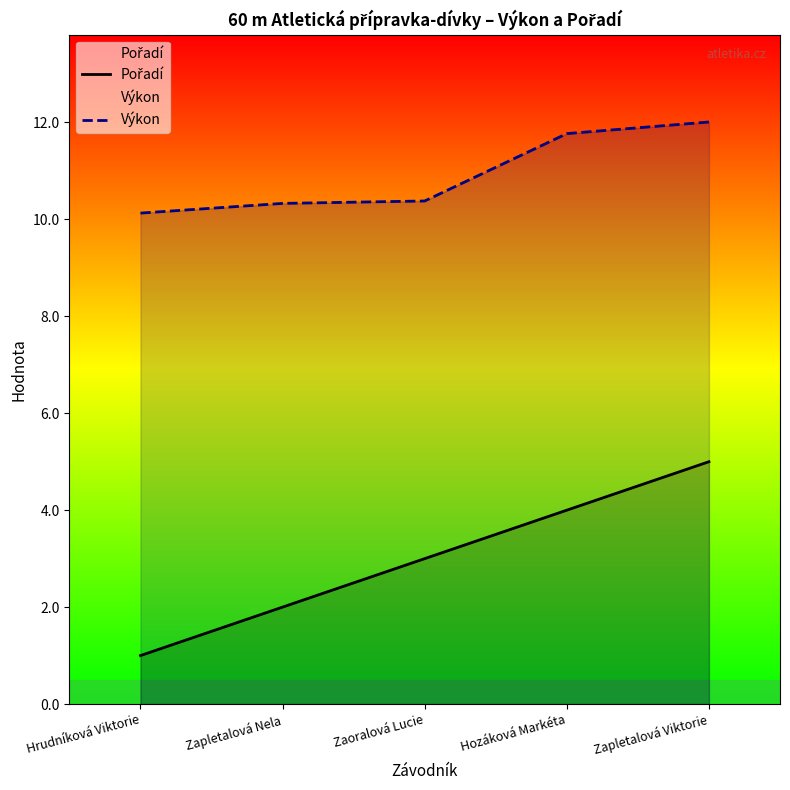

True or false: Výkon and Pořadí intersect in this chart.

False